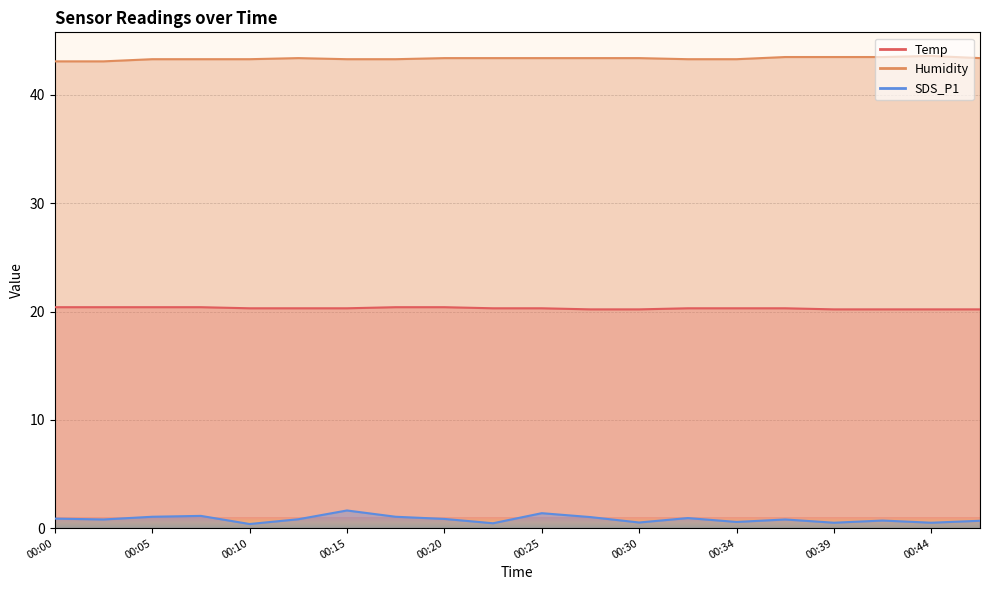

At which category is the sum across all series the highest?

00:15